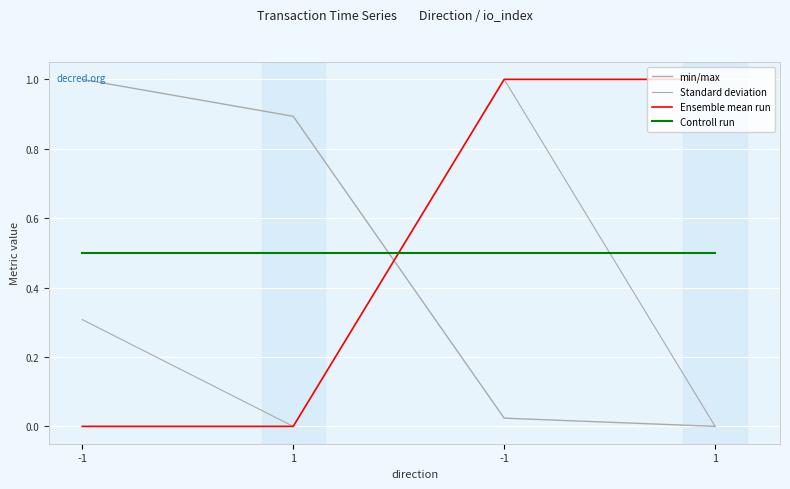

The value of Ensemble mean run at 1 is 0.4. True or false?

False